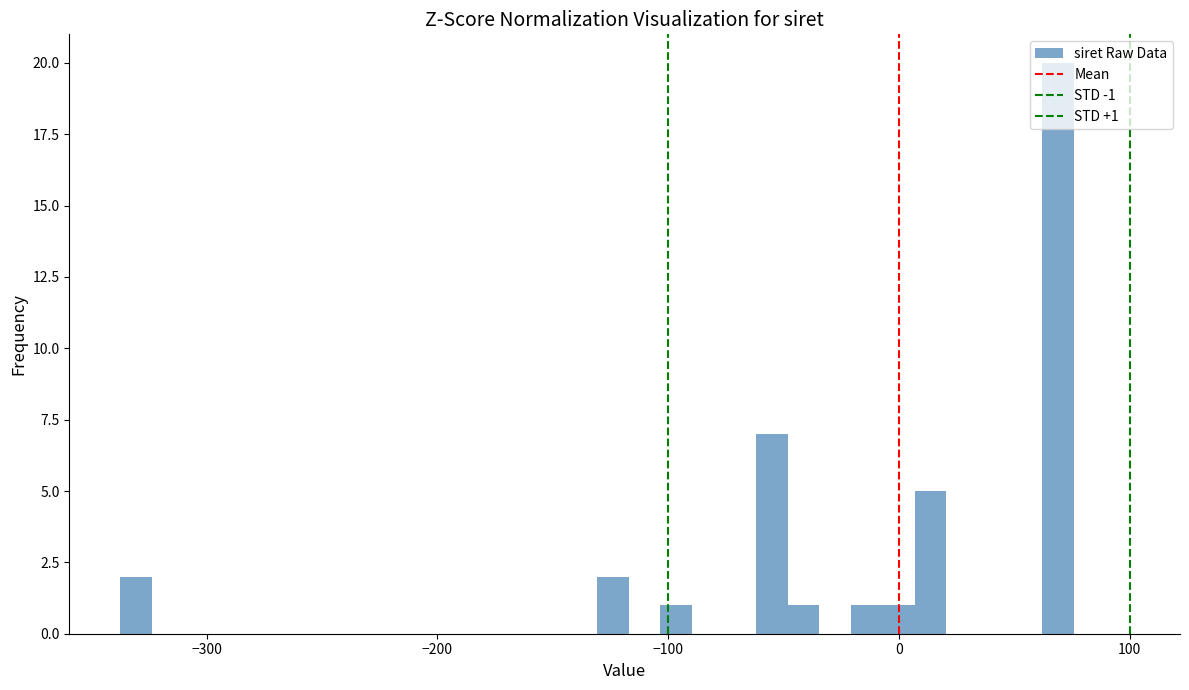

Read against the x-axis, roughly where is the centre of the tallest bar?

70